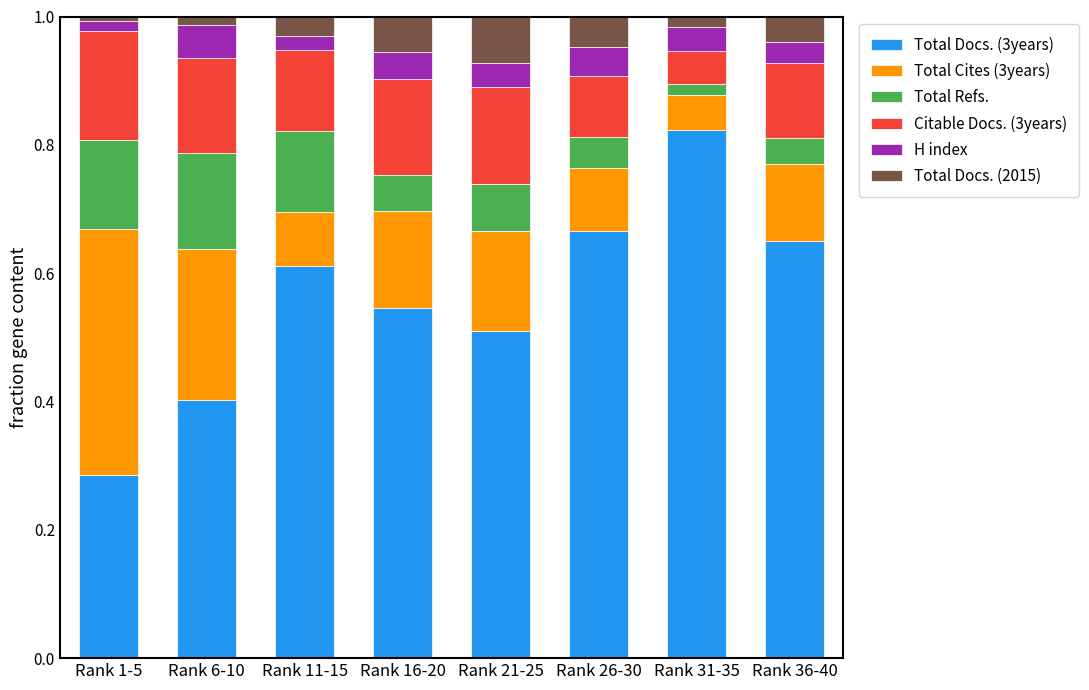

At which label does Total Docs. (3years) reach its peak?

Rank 31-35